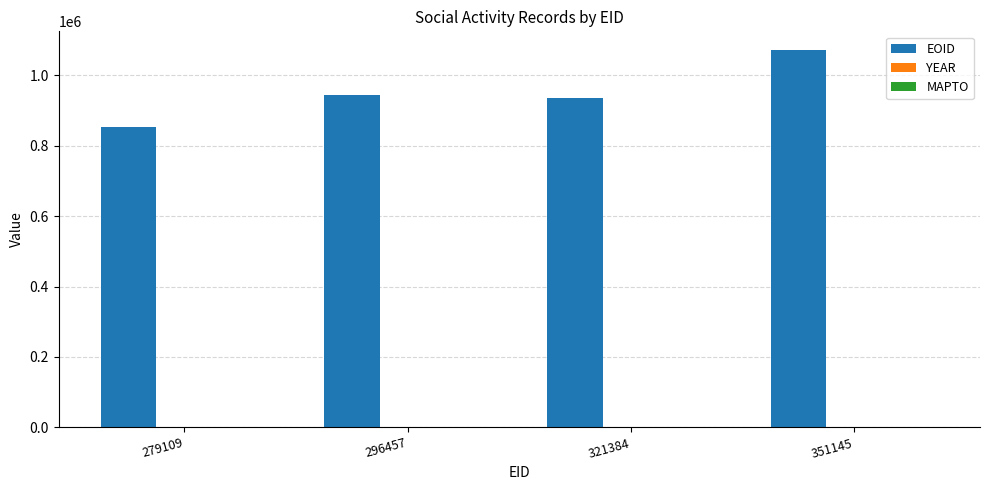

Does the chart contain stacked bars?

No